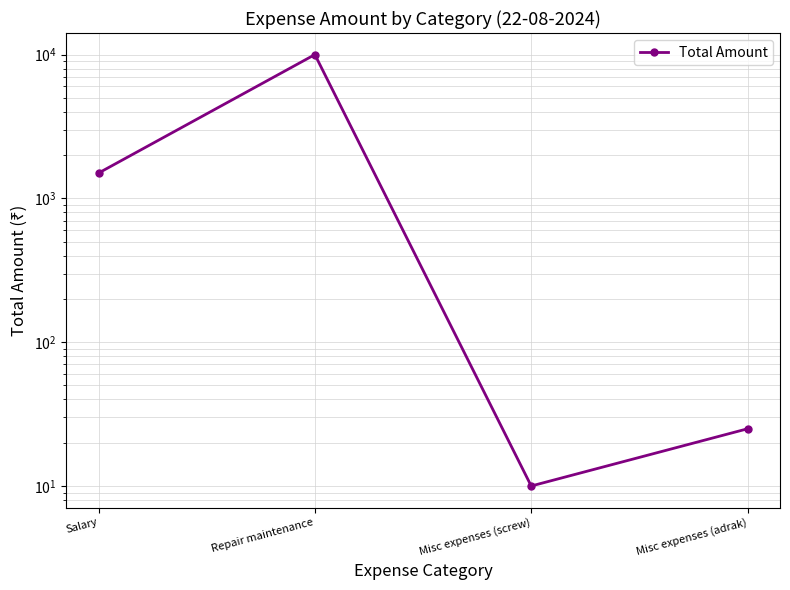

Reading right to left, list all the values displayed in this chart.

Misc expenses (adrak)=25	Misc expenses (screw)=10	Repair maintenance=10000	Salary=1500